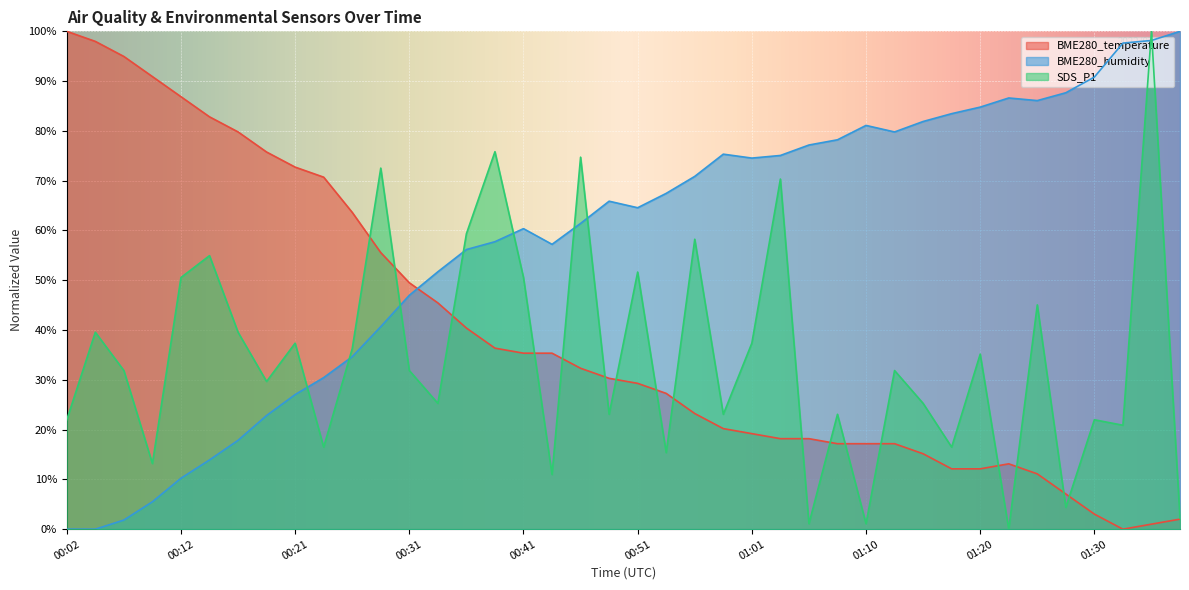

How many positive values does the BME280_temperature series have?

39